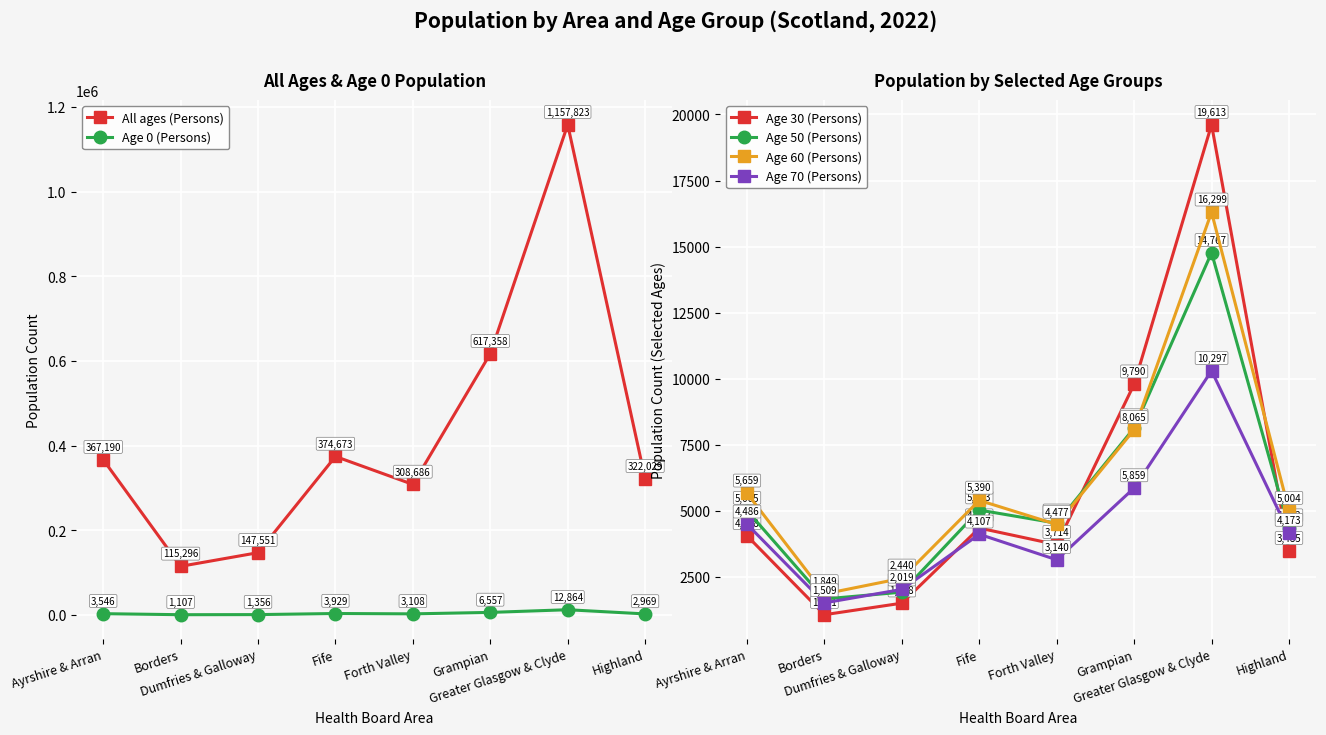

Reading left to right, what are all the values shown in this chart?

All ages (Persons): Ayrshire & Arran=367190	Borders=115296	Dumfries & Galloway=147551	Fife=374673	Forth Valley=308686	Grampian=617358	Greater Glasgow & Clyde=1157823	Highland=322029
Age 0 (Persons): Ayrshire & Arran=3546	Borders=1107	Dumfries & Galloway=1356	Fife=3929	Forth Valley=3108	Grampian=6557	Greater Glasgow & Clyde=12864	Highland=2969
Age 30 (Persons): Ayrshire & Arran=4048	Borders=1061	Dumfries & Galloway=1498	Fife=4342	Forth Valley=3714	Grampian=9790	Greater Glasgow & Clyde=19613	Highland=3485
Age 50 (Persons): Ayrshire & Arran=5005	Borders=1657	Dumfries & Galloway=1915	Fife=5023	Forth Valley=4525	Grampian=8130	Greater Glasgow & Clyde=14767	Highland=4342
Age 60 (Persons): Ayrshire & Arran=5659	Borders=1849	Dumfries & Galloway=2440	Fife=5390	Forth Valley=4477	Grampian=8065	Greater Glasgow & Clyde=16299	Highland=5004
Age 70 (Persons): Ayrshire & Arran=4486	Borders=1509	Dumfries & Galloway=2019	Fife=4107	Forth Valley=3140	Grampian=5859	Greater Glasgow & Clyde=10297	Highland=4173